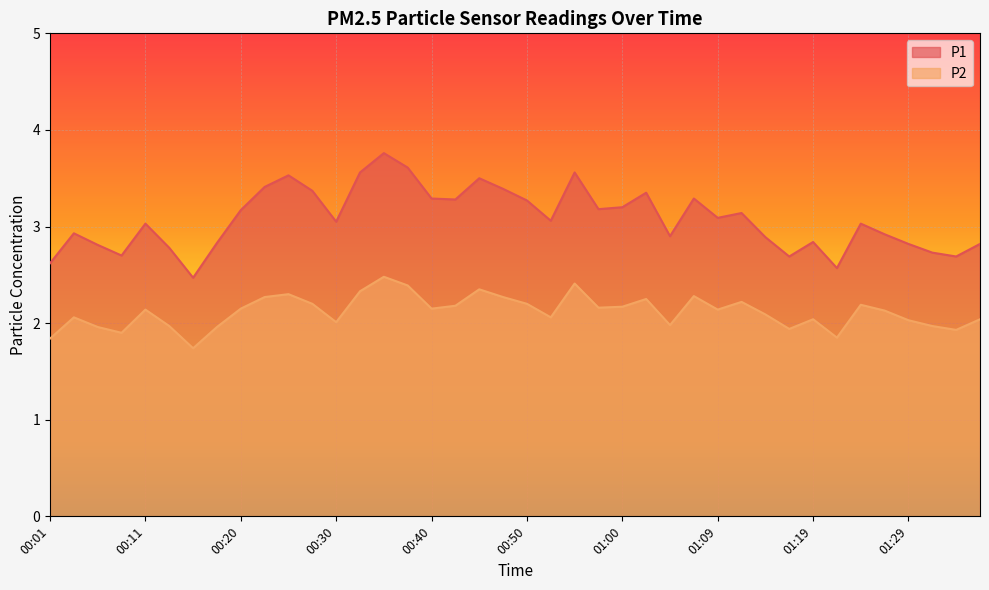

Reading left to right, list all the values displayed in this chart.

P1: 00:01=2.6	00:03=2.9	00:06=2.8	00:08=2.7	00:11=3.0	00:13=2.8	00:15=2.5	00:18=2.8	00:20=3.2	00:23=3.4	00:25=3.5	00:28=3.4	00:30=3.0	00:33=3.6	00:35=3.8	00:38=3.6	00:40=3.3	00:42=3.3	00:45=3.5	00:47=3.4	00:50=3.3	00:52=3.1	00:55=3.6	00:57=3.2	01:00=3.2	01:02=3.4	01:05=2.9	01:07=3.3	01:09=3.1	01:12=3.1	01:14=2.9	01:17=2.7	01:19=2.8	01:22=2.6	01:24=3.0	01:26=2.9	01:29=2.8	01:31=2.7	01:34=2.7	01:36=2.8
P2: 00:01=1.8	00:03=2.1	00:06=2.0	00:08=1.9	00:11=2.1	00:13=2.0	00:15=1.7	00:18=2.0	00:20=2.1	00:23=2.3	00:25=2.3	00:28=2.2	00:30=2.0	00:33=2.3	00:35=2.5	00:38=2.4	00:40=2.1	00:42=2.2	00:45=2.4	00:47=2.3	00:50=2.2	00:52=2.1	00:55=2.4	00:57=2.2	01:00=2.2	01:02=2.2	01:05=2.0	01:07=2.3	01:09=2.1	01:12=2.2	01:14=2.1	01:17=1.9	01:19=2.0	01:22=1.9	01:24=2.2	01:26=2.1	01:29=2.0	01:31=2.0	01:34=1.9	01:36=2.0